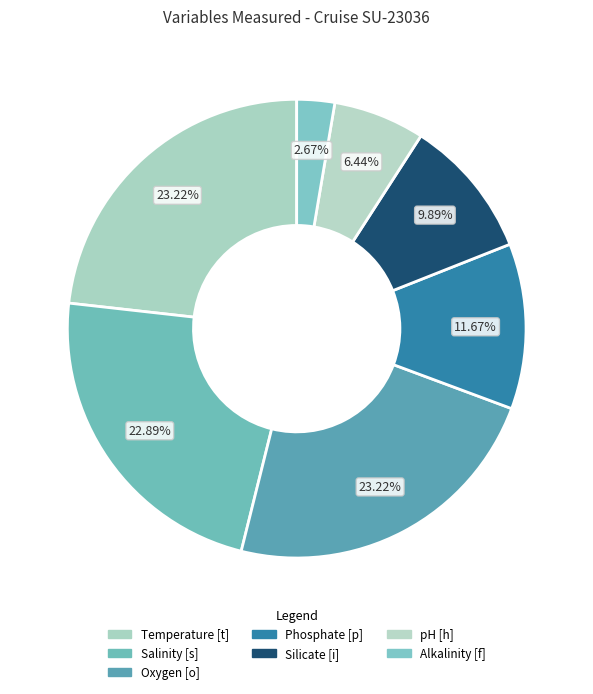

Count the number of slices in the pie.

7